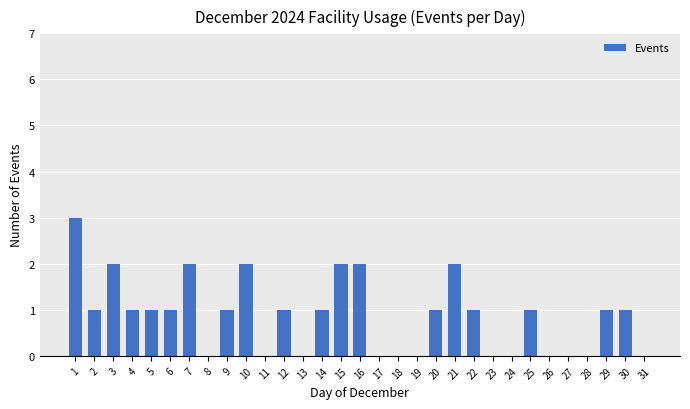

Count the number of data series in this chart.

1